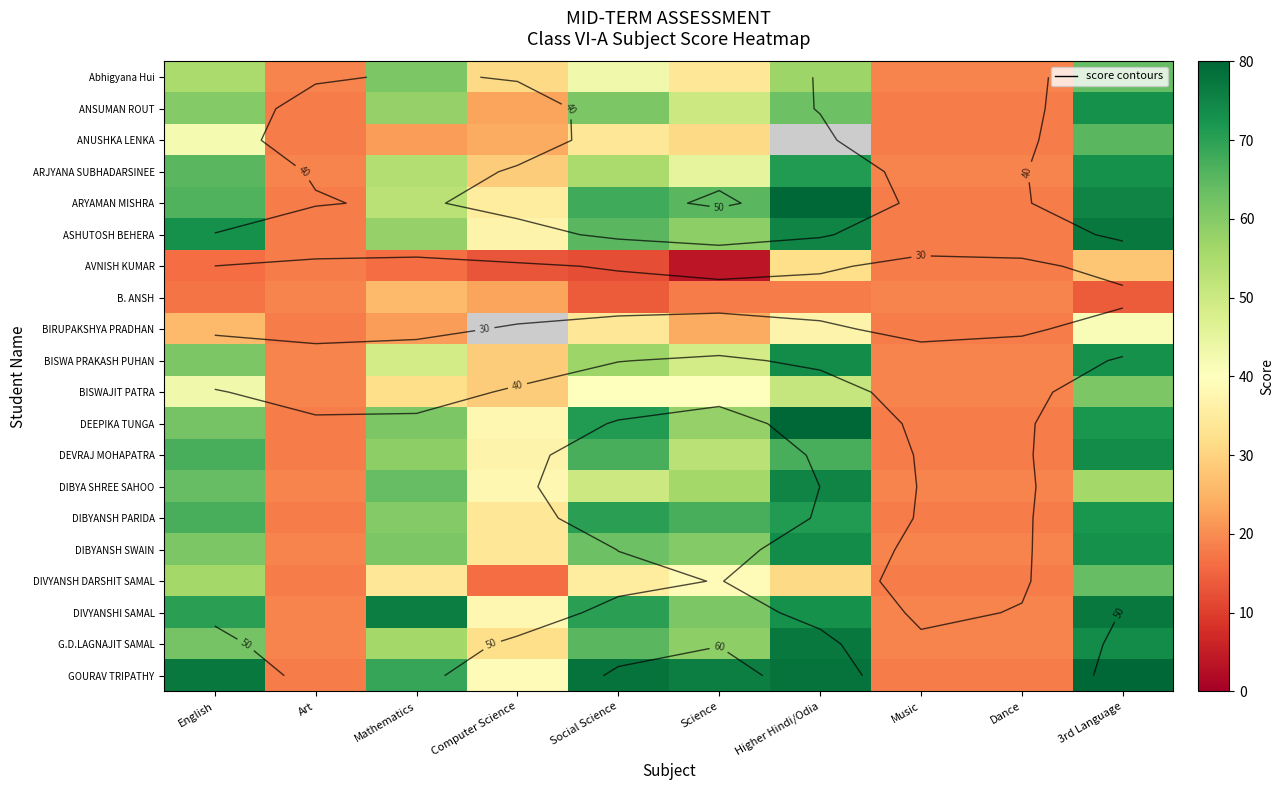

How many series are shown in this chart?

20